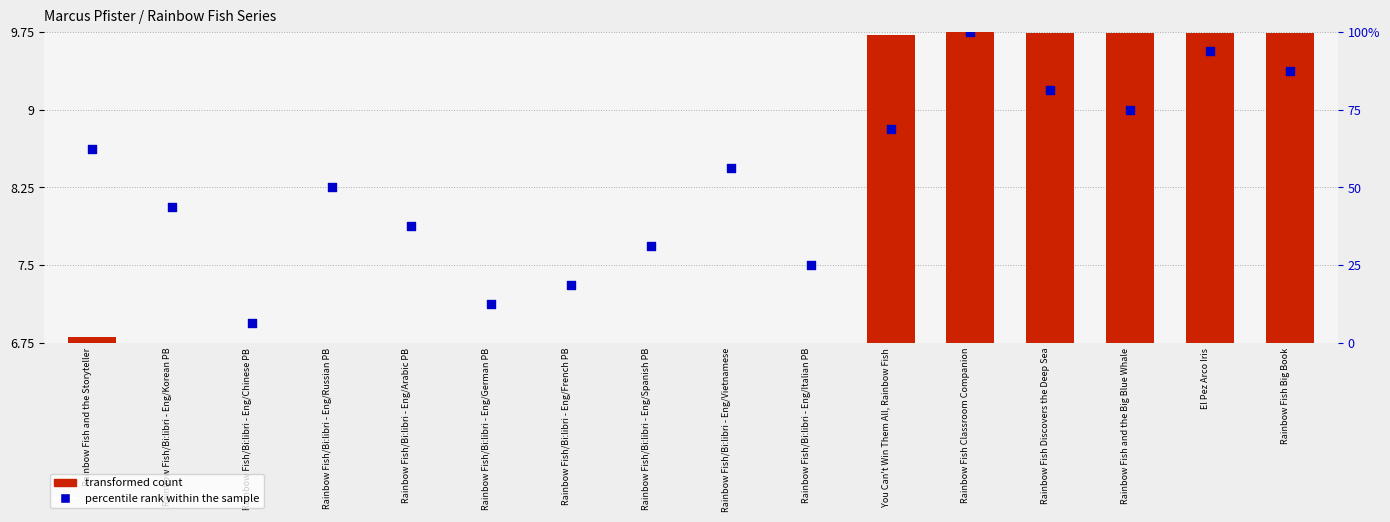

Which series contains the highest Y value?

percentile rank within the sample